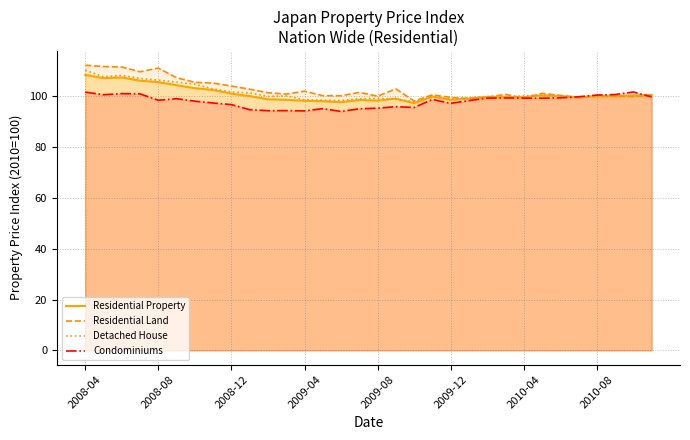

What is the smallest value displayed?

94.0